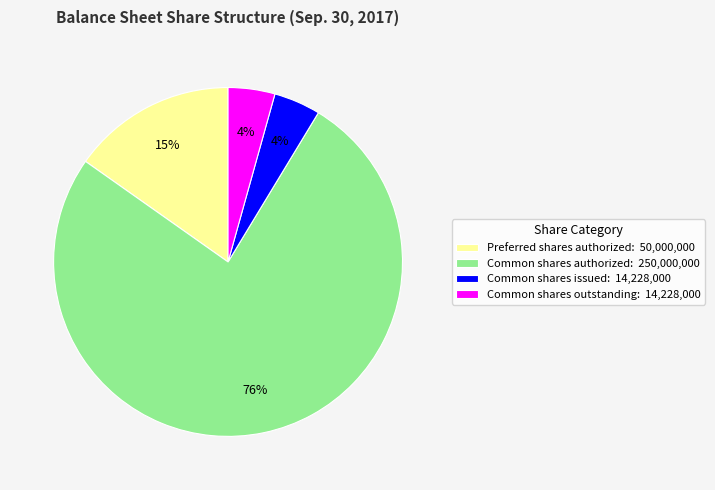

Is the sum of Common shares authorized: 250,000,000 and Preferred shares authorized: 50,000,000 greater than half?

Yes